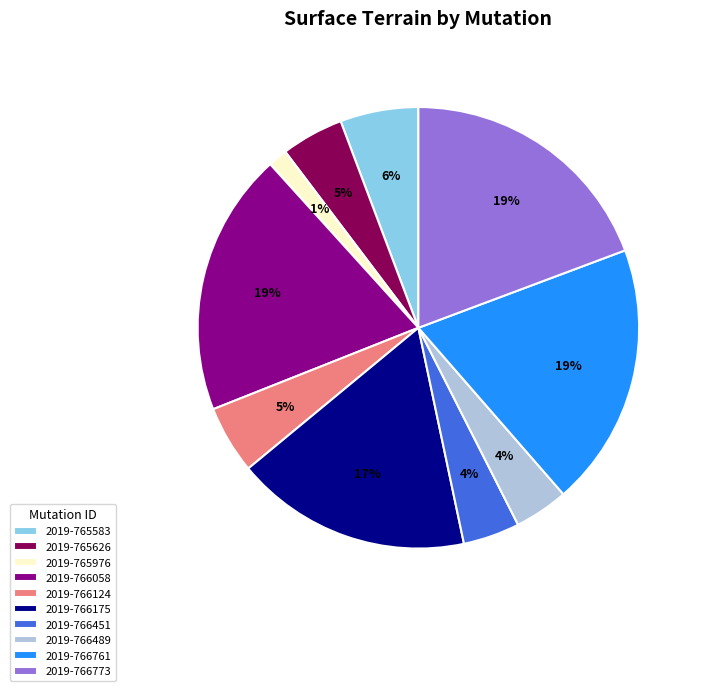

Is the sum of 2019-765626 and 2019-766761 greater than half?

No